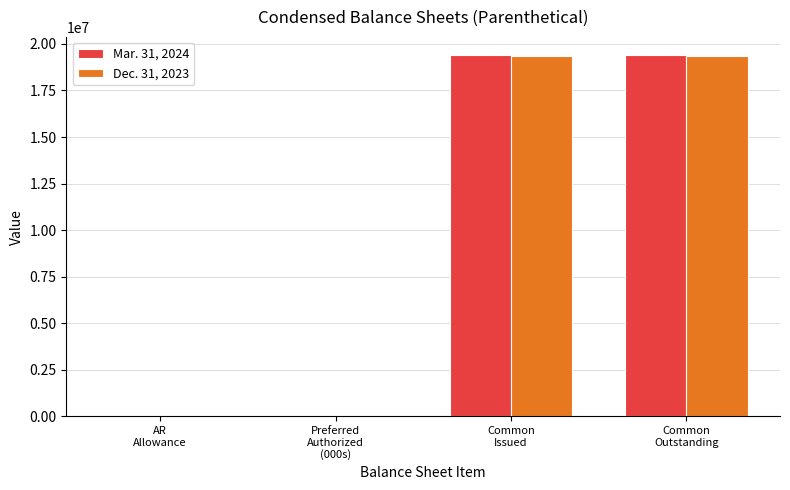

What is the maximum value shown in the chart?

19404561